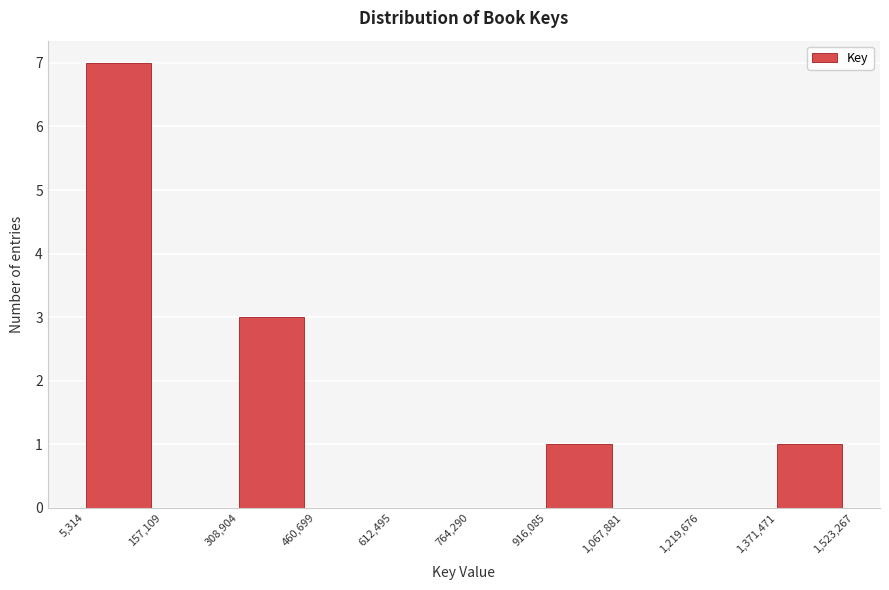

Reading left to right, list every bar in this chart as the range it spans on the x-axis followed by its height. The values are not printed on the chart, so give them approximately, as read against the axis.

5,314 to 157,109: 7
157,109 to 308,904: 0
308,904 to 460,699: 3
460,699 to 612,495: 0
612,495 to 764,290: 0
764,290 to 916,085: 0
916,085 to 1,067,881: 1
1,067,881 to 1,219,676: 0
1,219,676 to 1,371,471: 0
1,371,471 to 1,523,267: 1